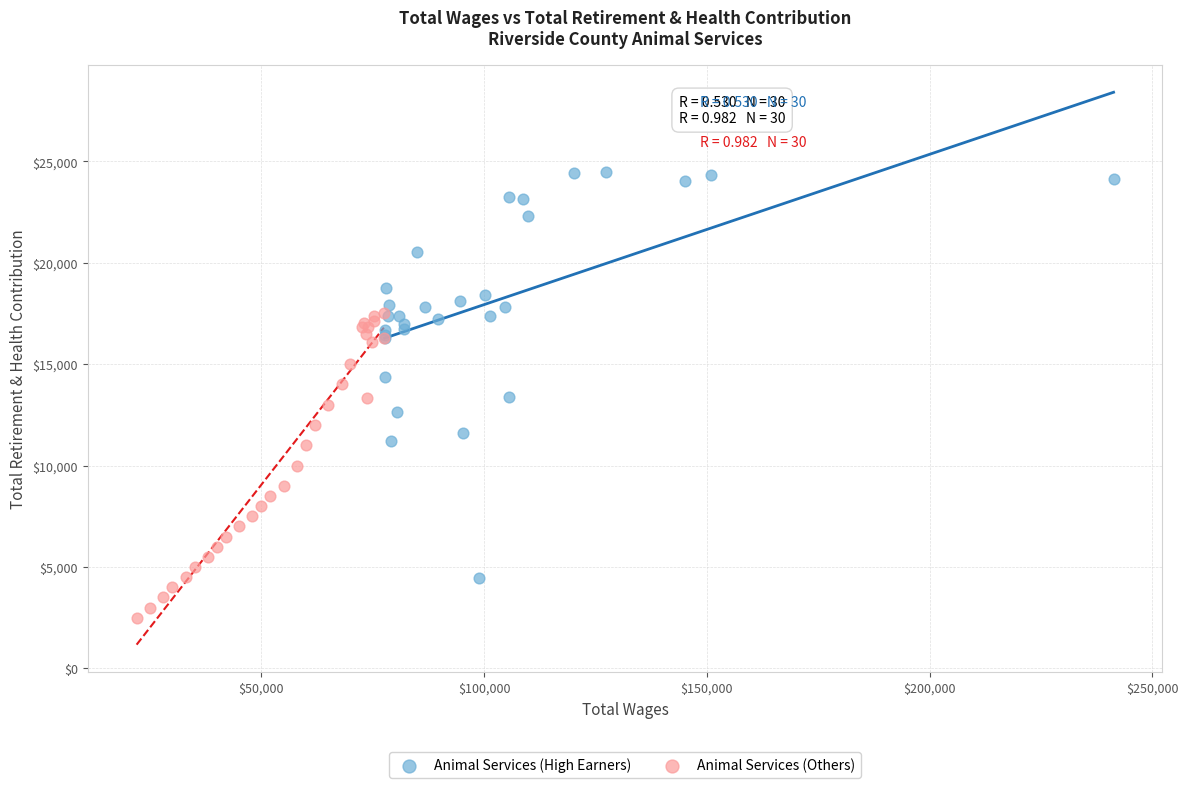

Which series reaches the minimum Y coordinate?

Animal Services (Others)